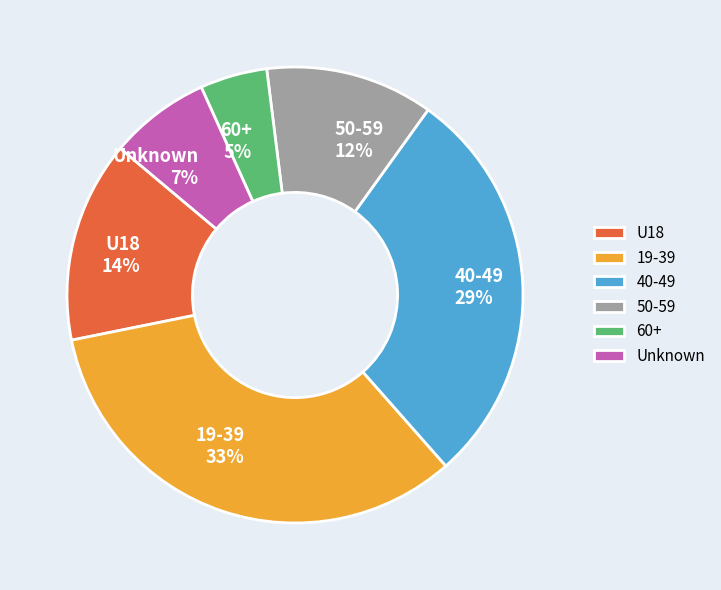

Which has a higher value, Unknown or 40-49?

40-49